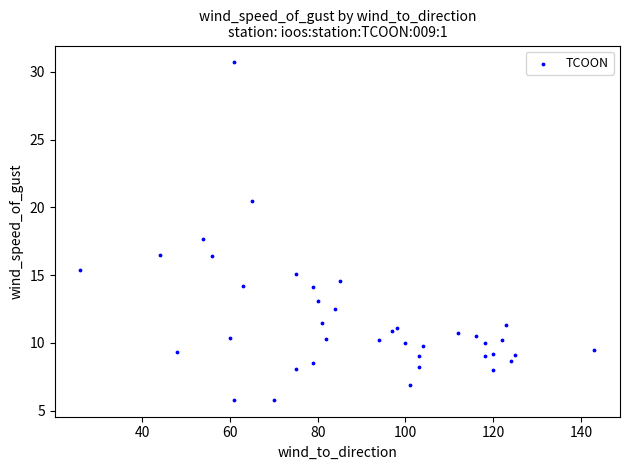

What Y value in the scatter plot is closest to 18?

17.7